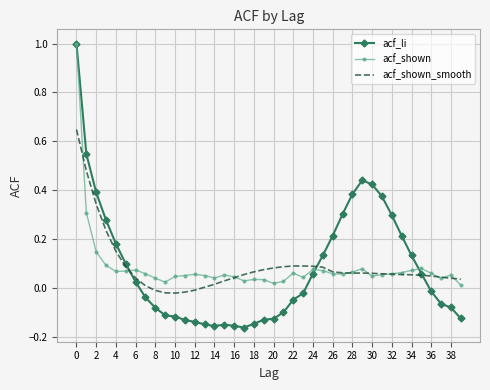

Which series has the widest spread of values?

acf_li